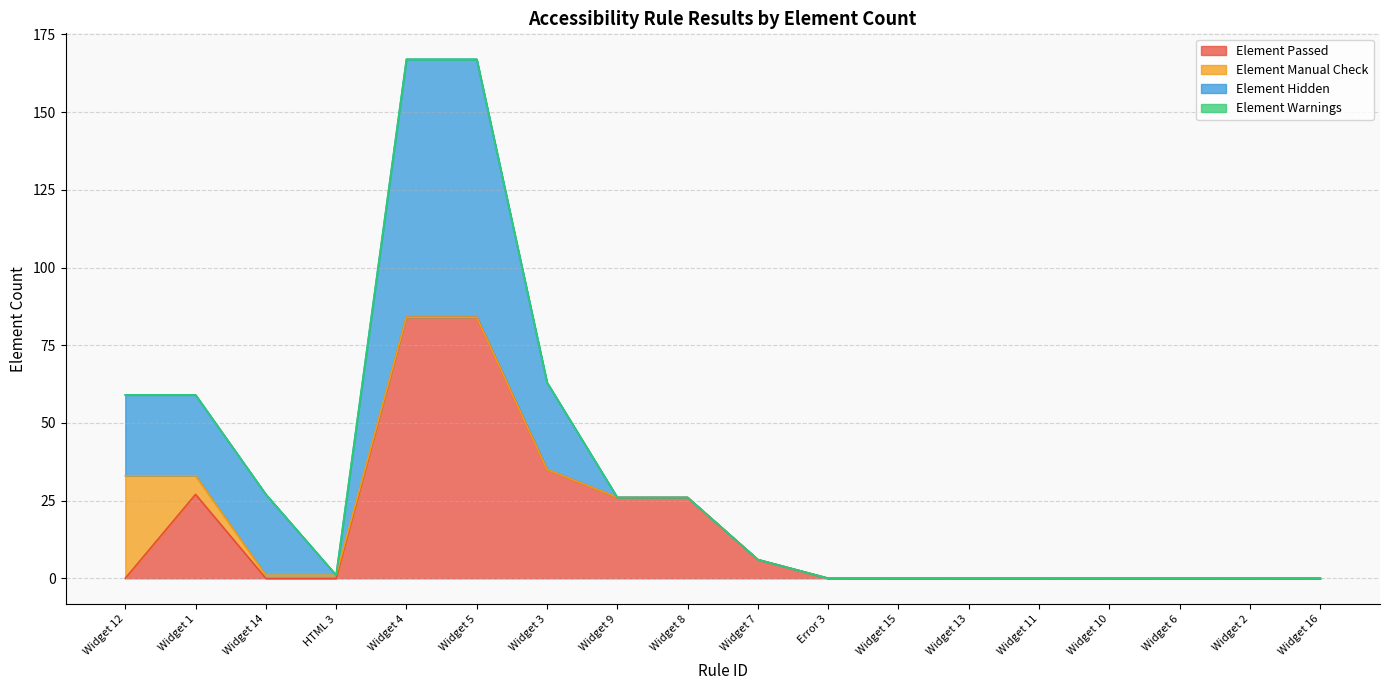

How many lines are shown in the chart?

4